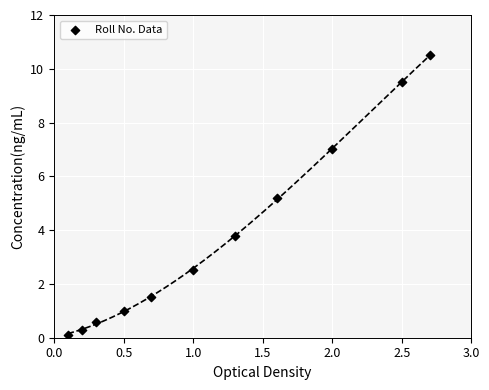

What is the range of Y values (max minus min)?

10.4